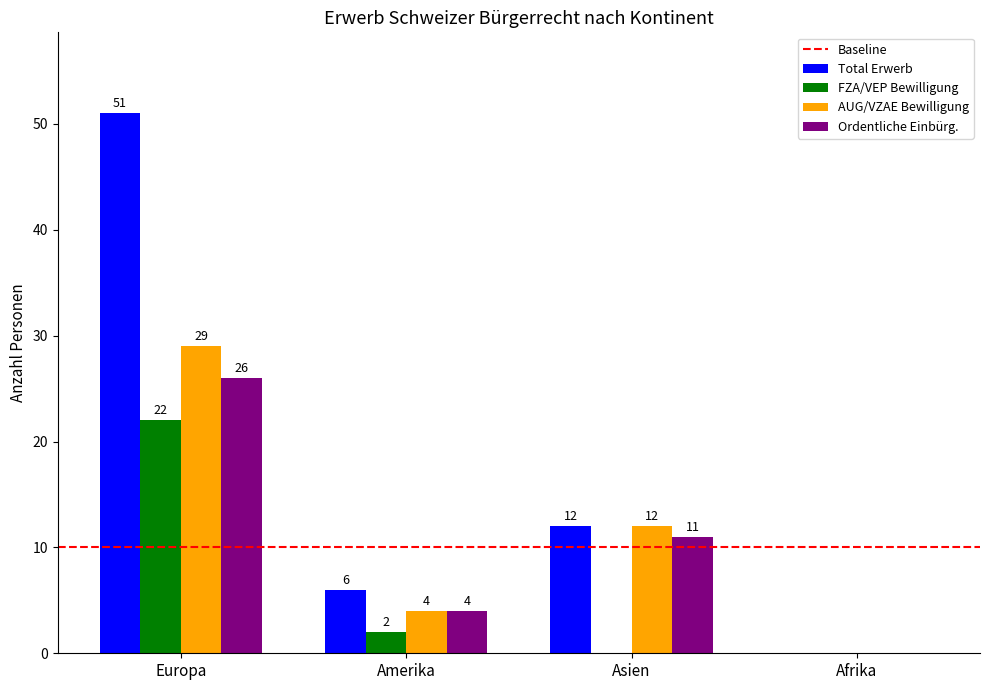

At which category does the chart reach its peak across all series?

Europa